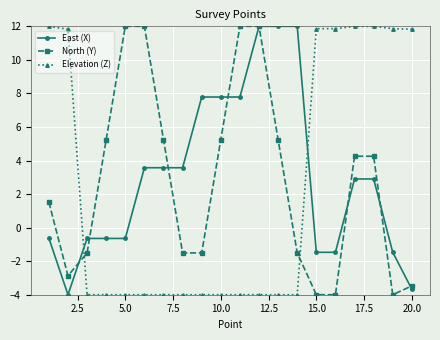

True or false: Elevation (Z) and East (X) cross at least once.

True